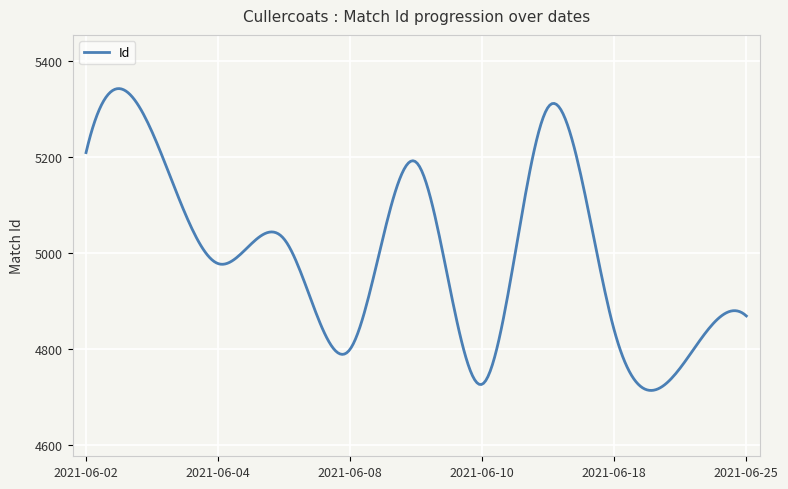

What is the greatest value displayed?

5342.2